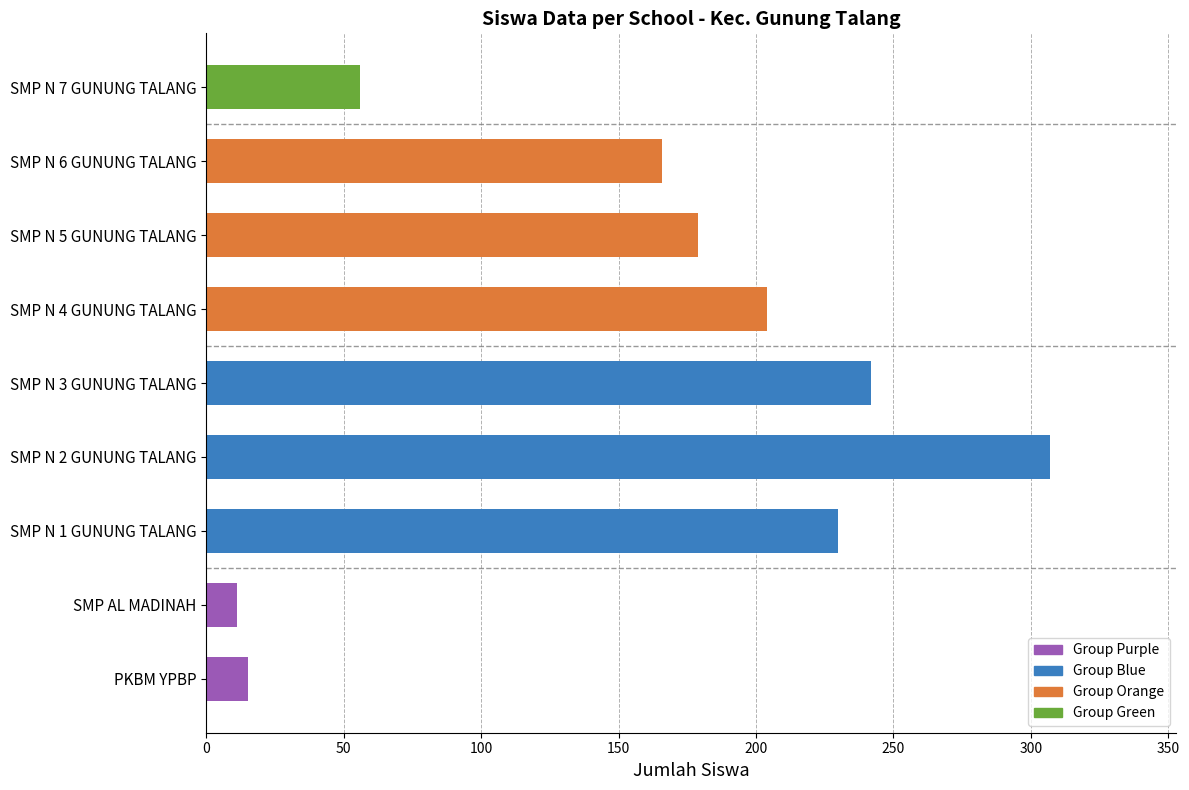

What is the maximum value shown in the chart?

307